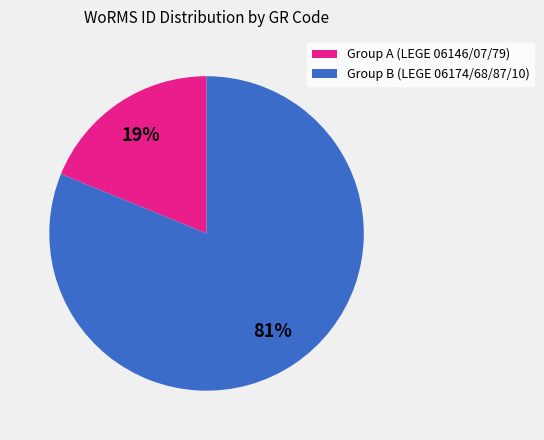

Is there a majority slice in this chart?

Yes